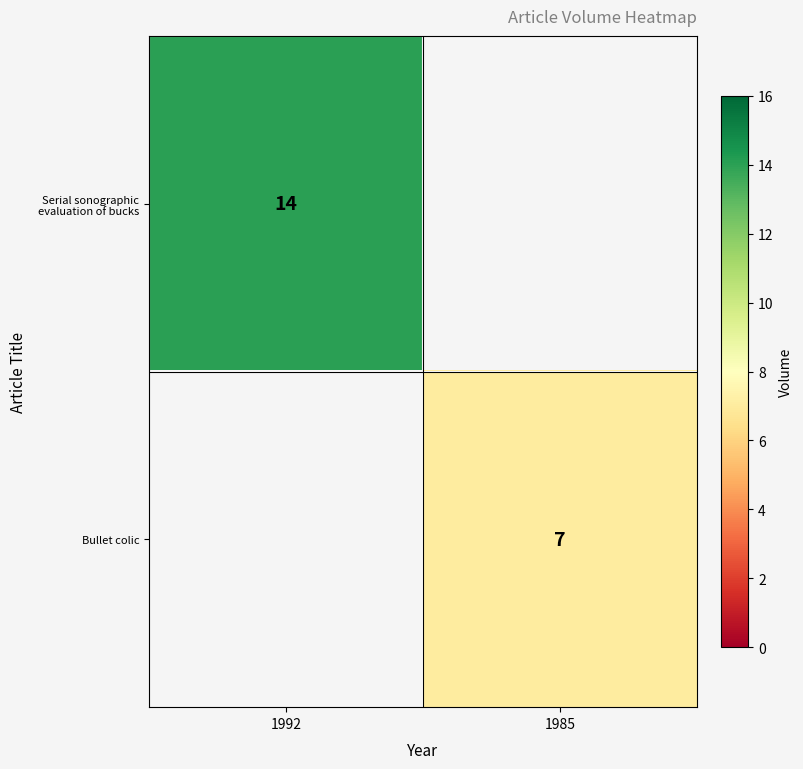

True or false: Serial sonographic evaluation of bucks has a value of 14 at 1992.

True